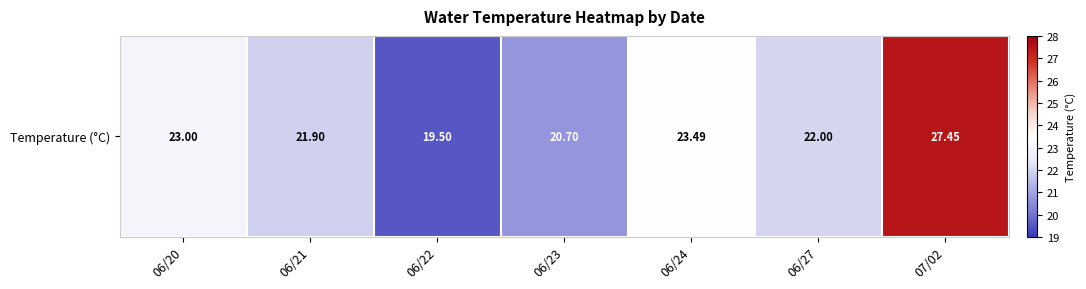

Count the number of categories in the chart.

7